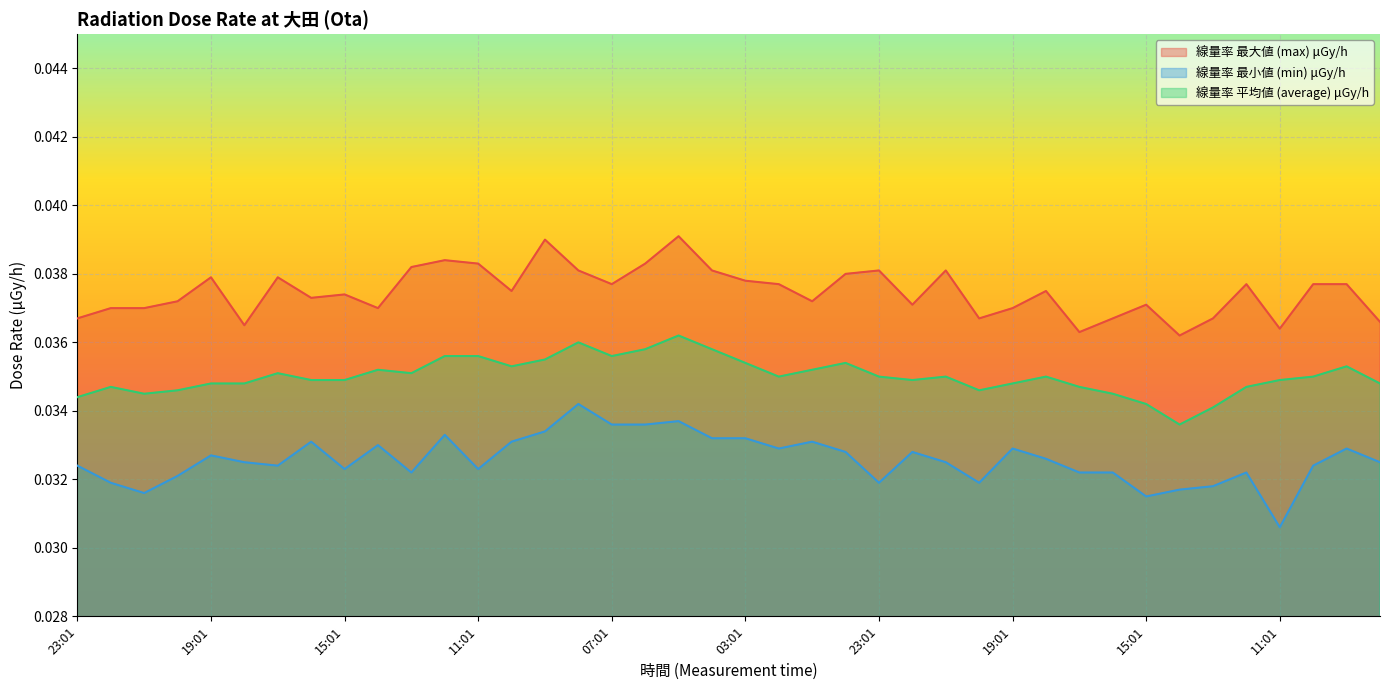

True or false: 線量率 最小値 (min) μGy/h and 線量率 平均値 (average) μGy/h intersect in this chart.

False